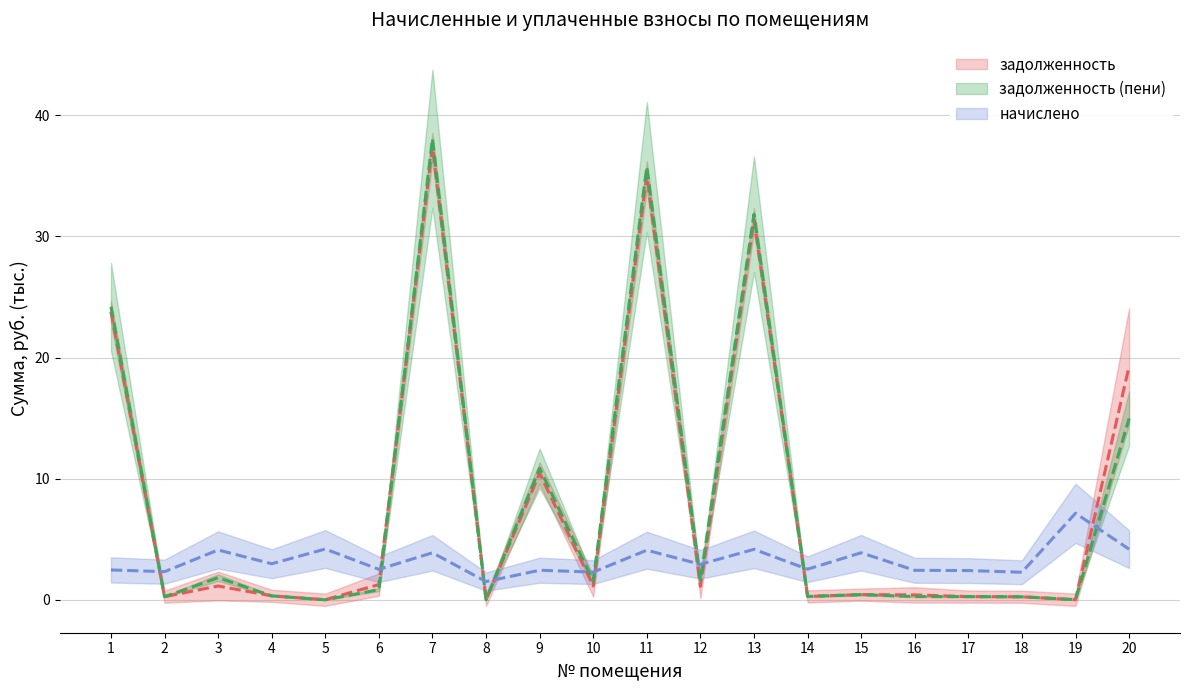

What is the value of the задолженность point at the 6th from the left?

1.3